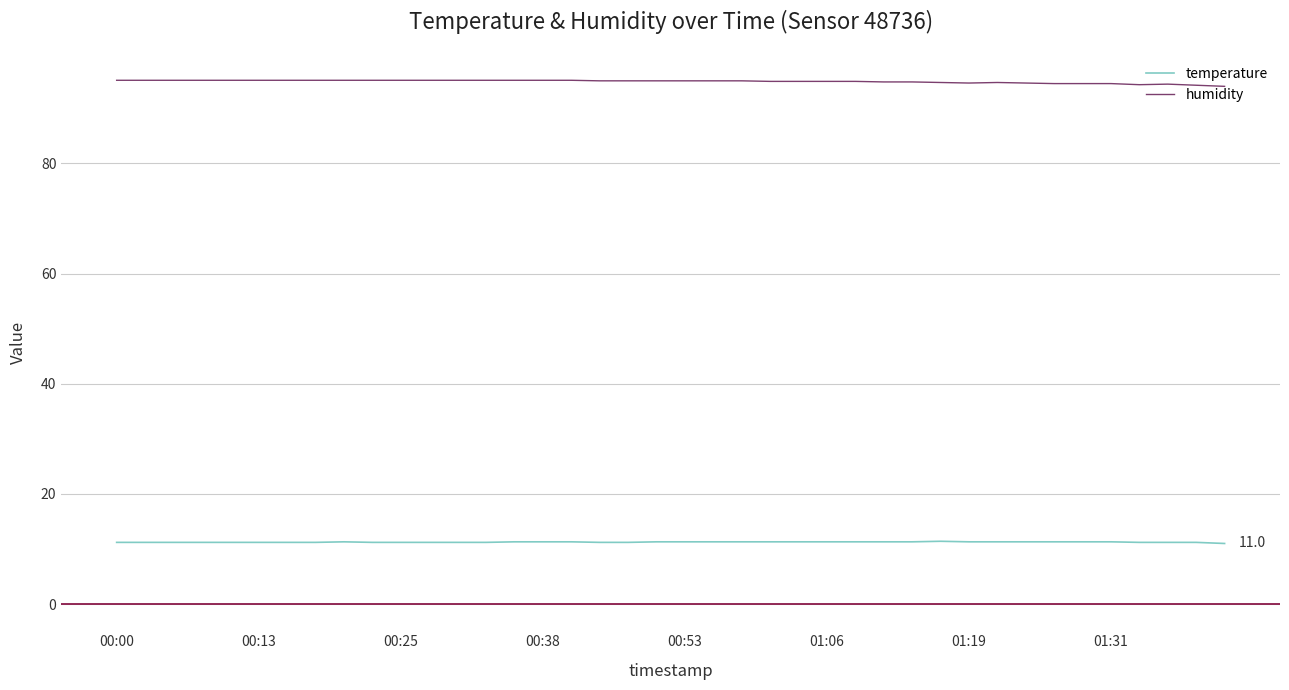

Rank the series by their average value, from highest to lowest.

humidity, temperature